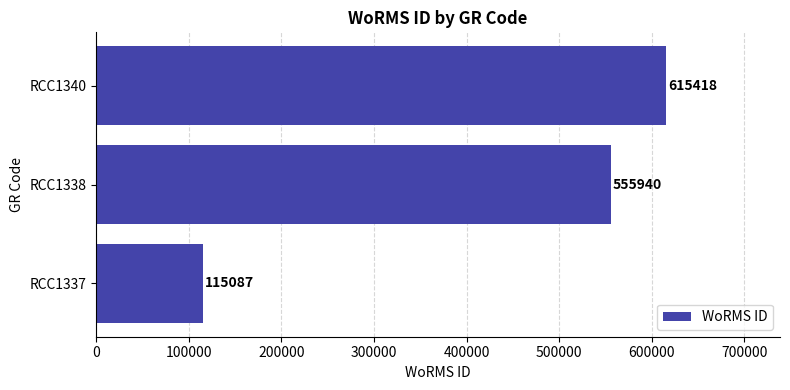

Reading bottom to top, list all the values displayed in this chart.

115087	555940	615418